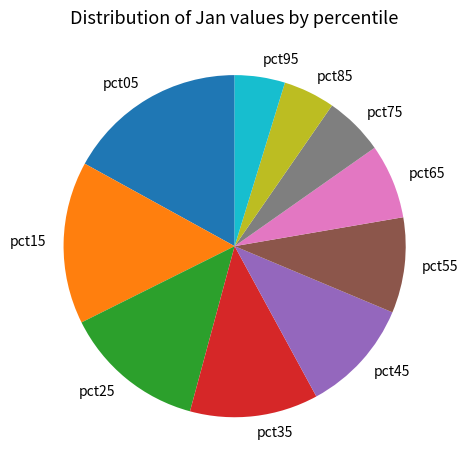

What is the largest slice in the pie chart?

pct05